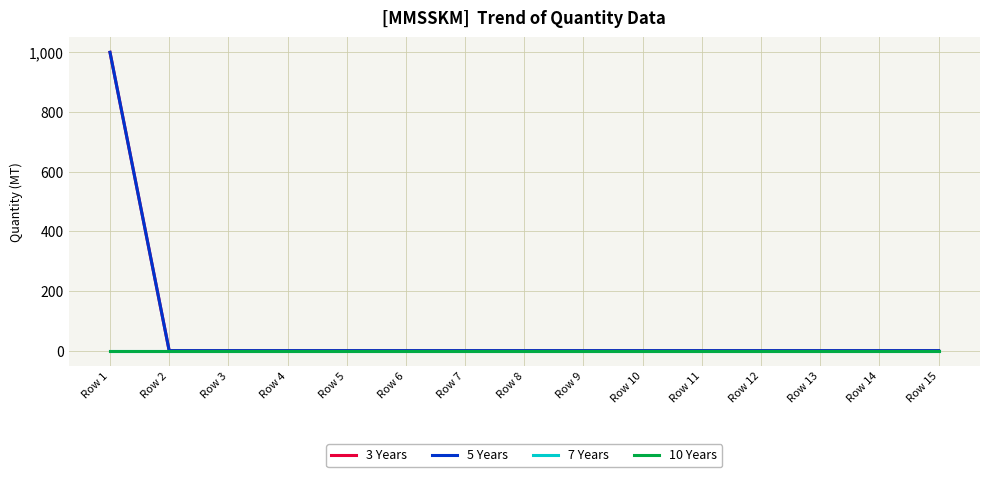

Does the chart have visible grid lines?

Yes